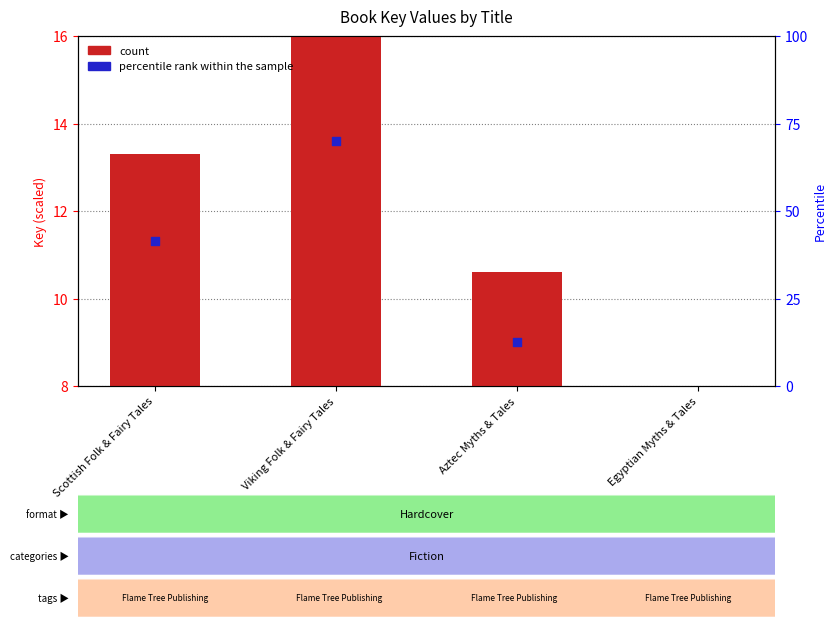

Is the value of count at Scottish Folk & Fairy Tales greater than the value of percentile rank within the sample at Viking Folk & Fairy Tales?

No